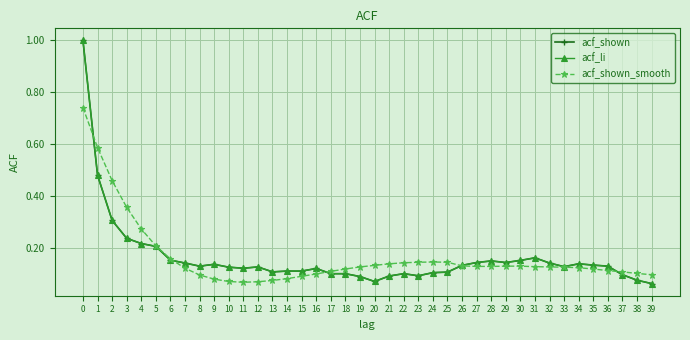

Which series has the widest spread of values?

acf_shown